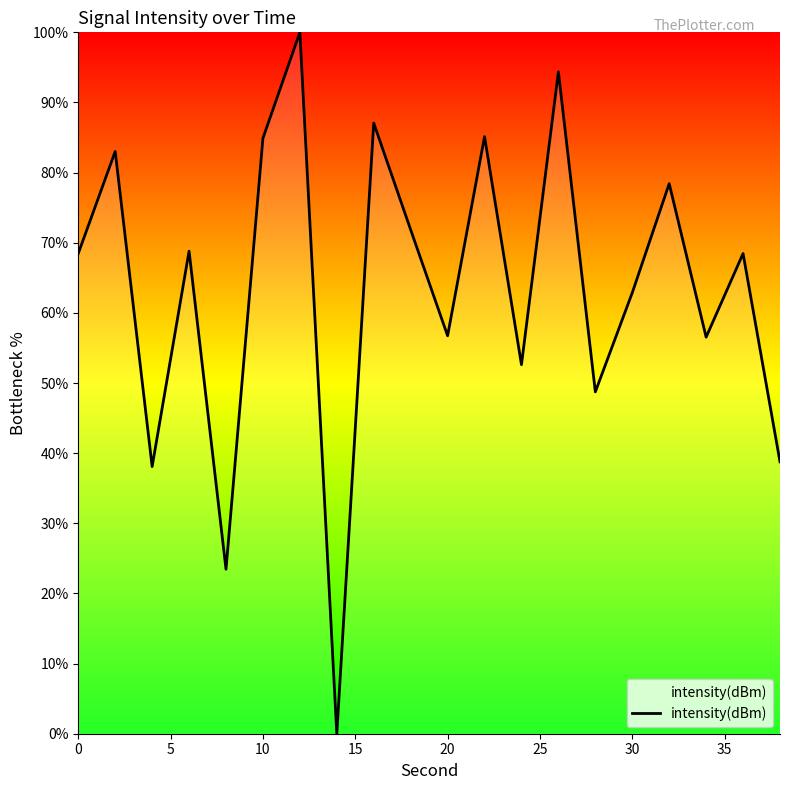

What is the greatest value displayed?

100.0